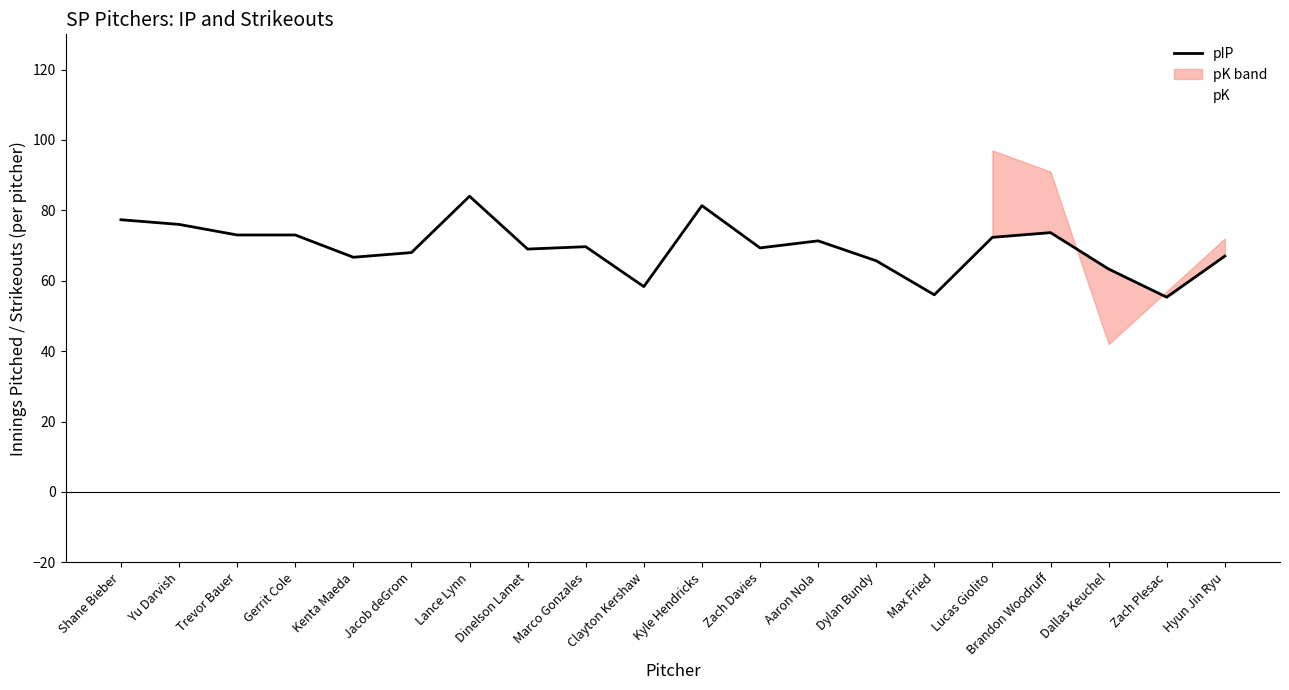

What is the average value of the pIP series?

69.5